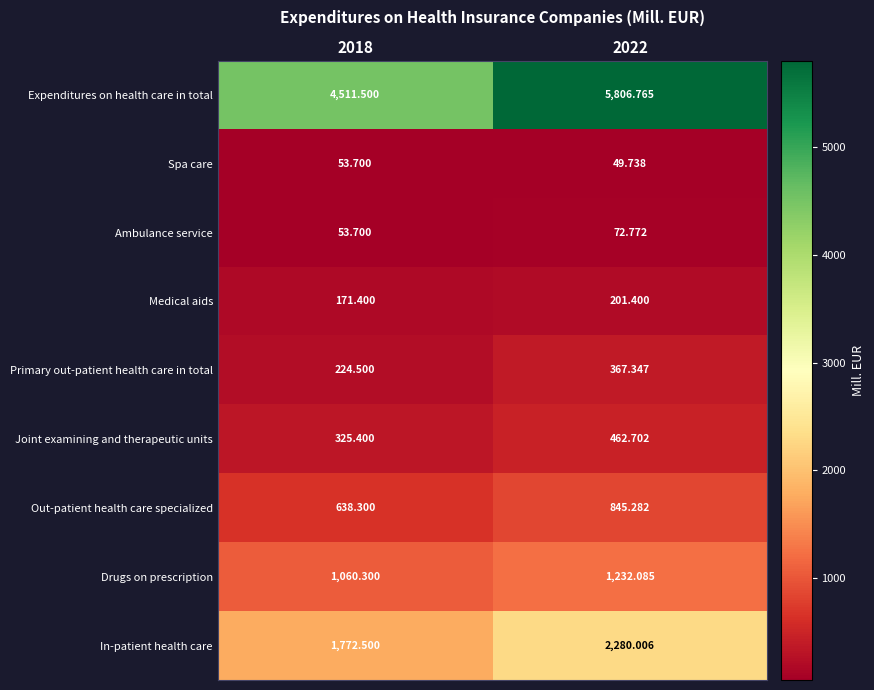

At how many categories does at least one series exceed 2080?

2